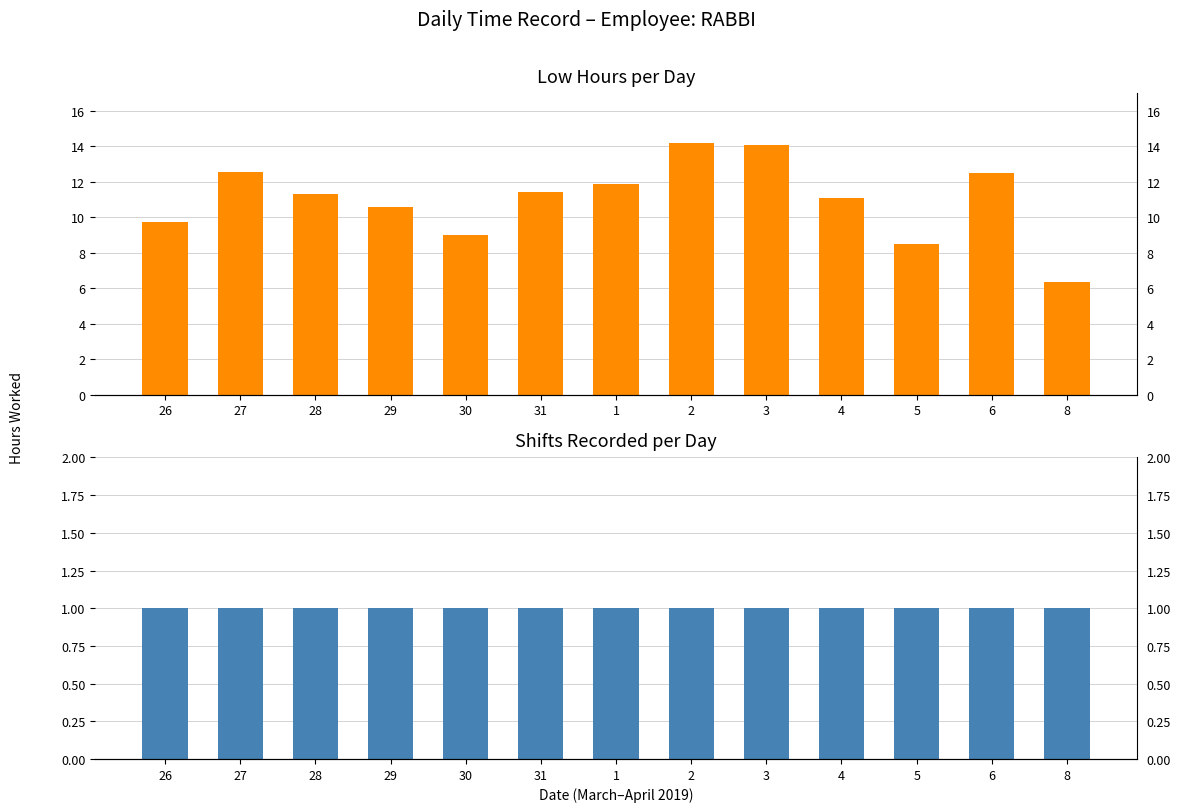

Rank the series by their maximum value, from highest to lowest.

Low (hours), Shifts Recorded